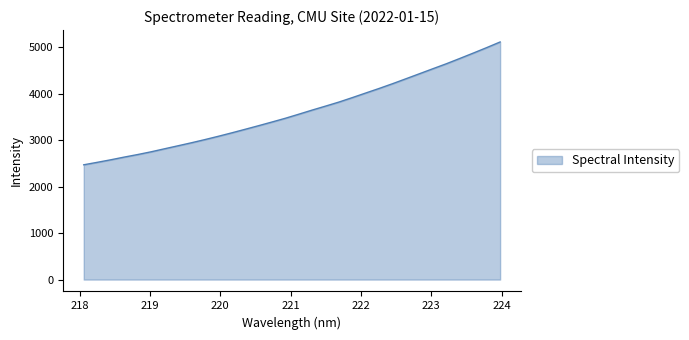

What is the difference between the maximum and minimum values?

2641.7